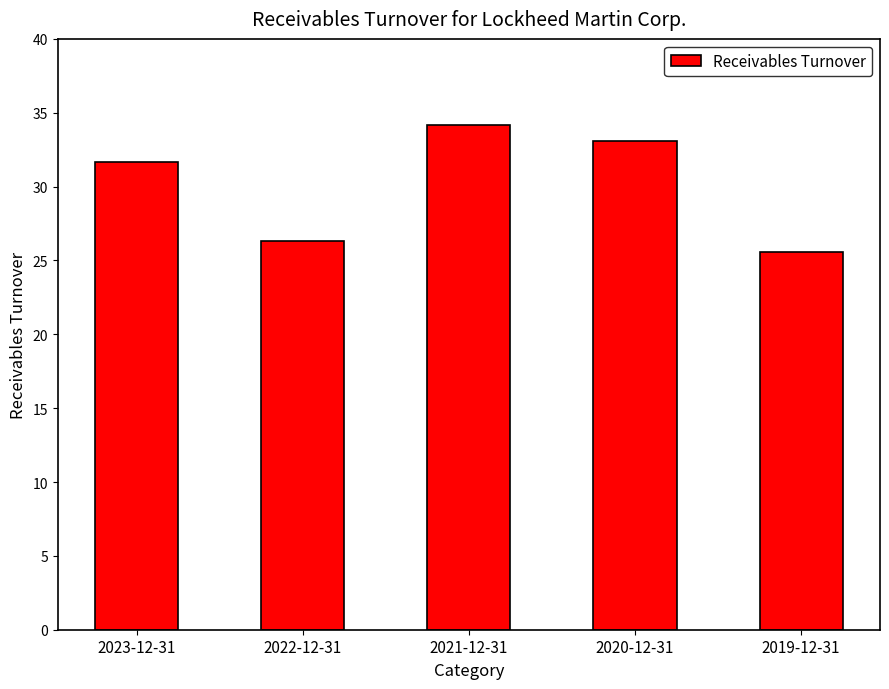

Rank the categories by value from highest to lowest.

2021-12-31, 2020-12-31, 2023-12-31, 2022-12-31, 2019-12-31